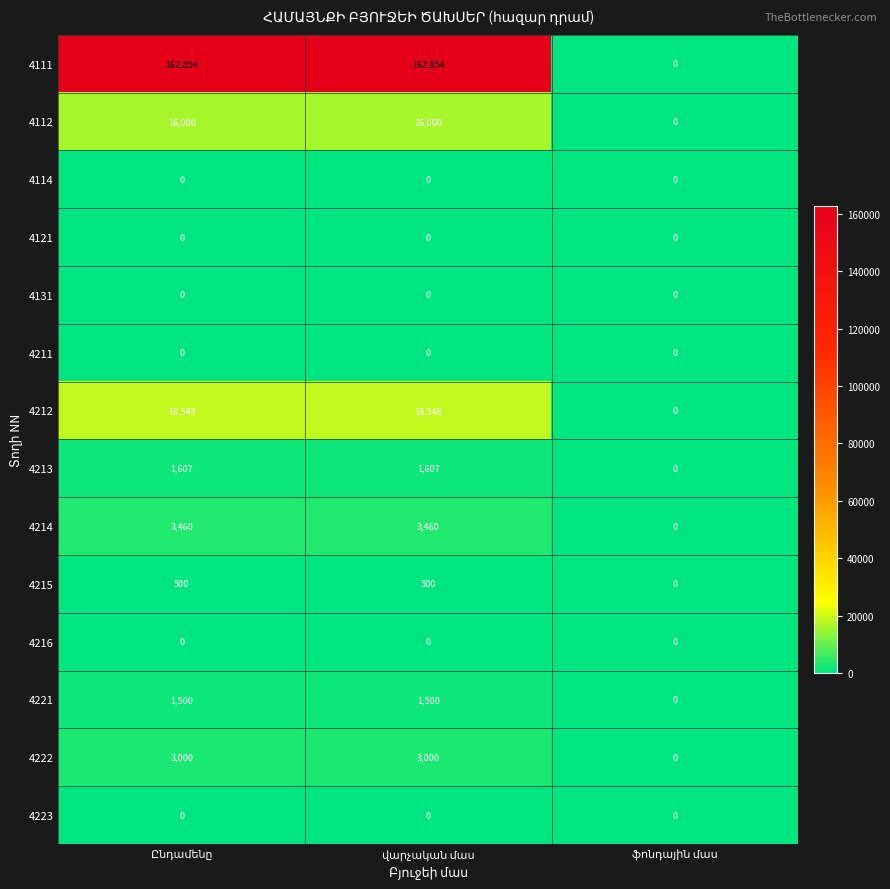

Which series has the largest total across all categories?

4111